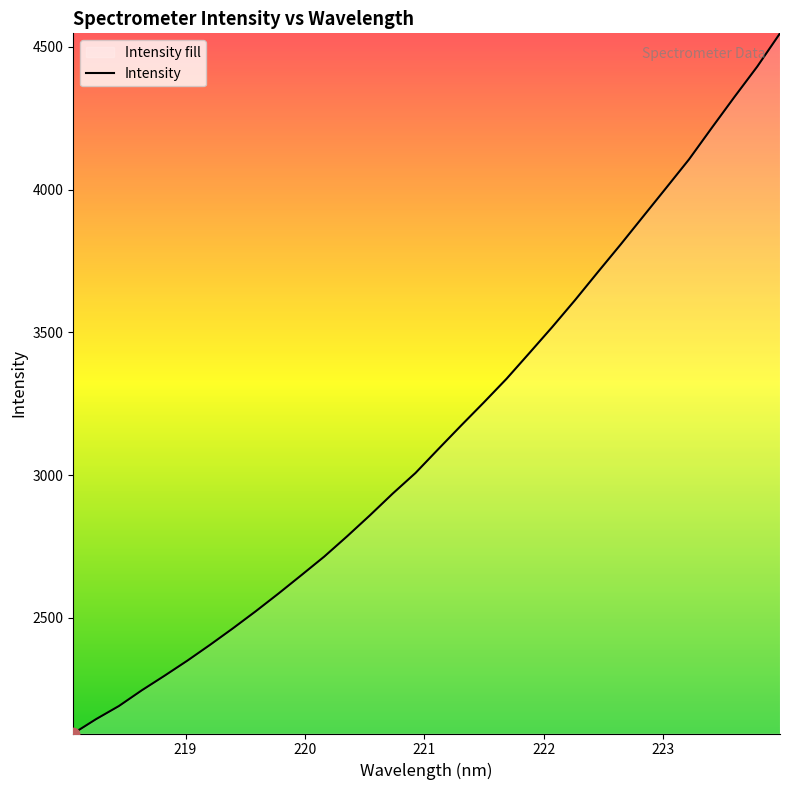

What is the greatest value displayed?

4547.3